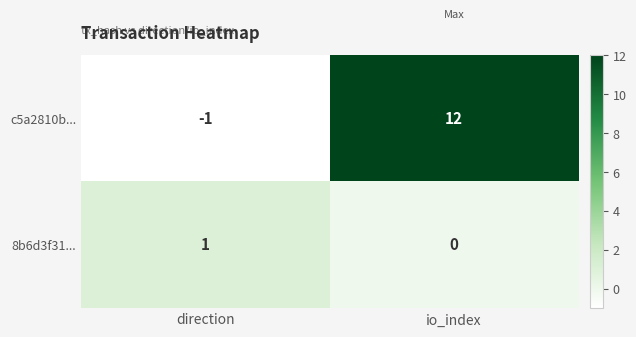

Reading left to right, extract all data points from this chart.

c5a2810b...: -1	12
8b6d3f31...: 1	0